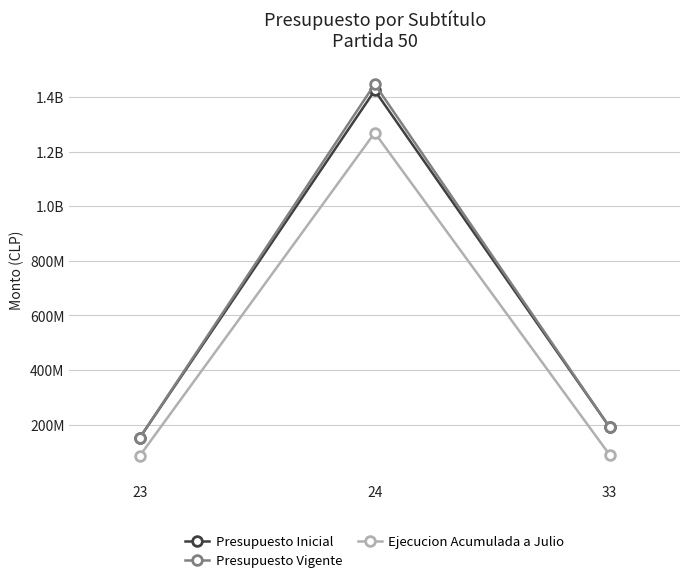

What are all the series names shown in the legend?

Presupuesto Inicial, Presupuesto Vigente, Ejecucion Acumulada a Julio